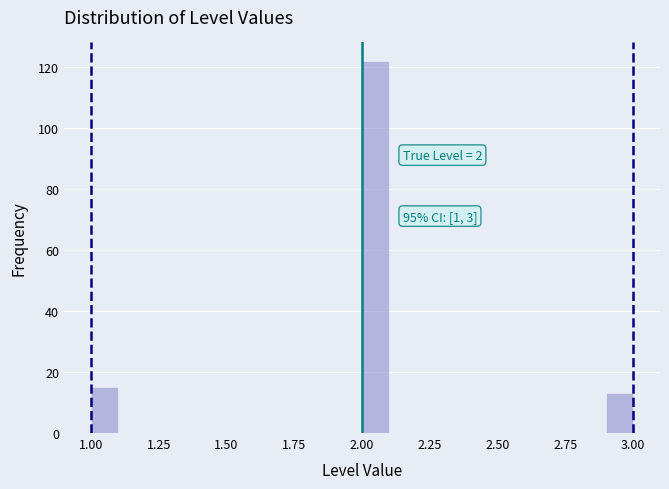

Around what value on the x-axis is the tallest bar? Give the approximate position of its centre, as read against the axis.

2.05